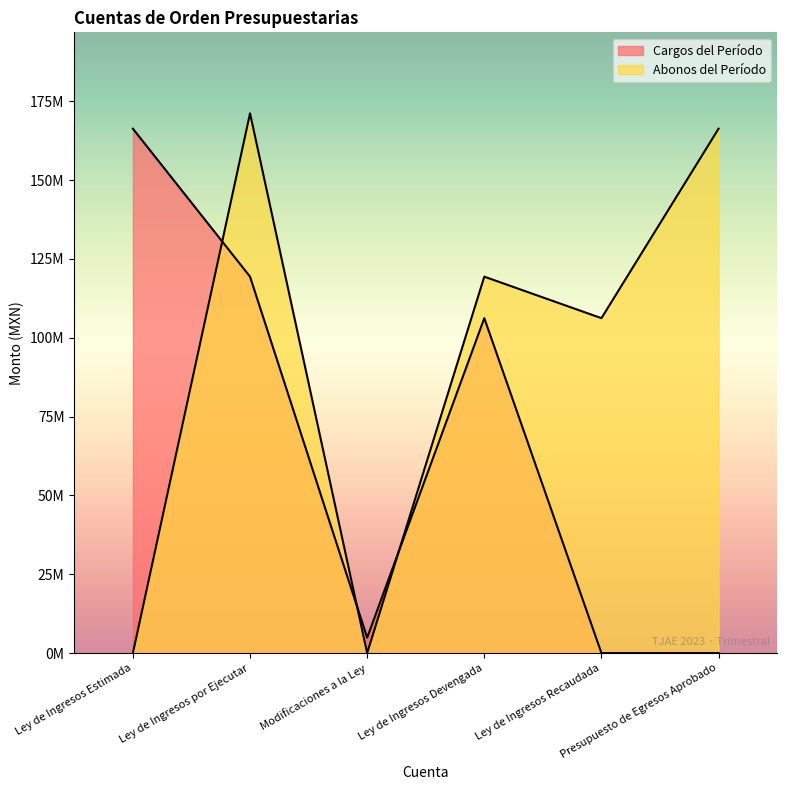

What is the difference between the Abonos del Período values at Ley de Ingresos Estimada and Ley de Ingresos Devengada?

119392116.2